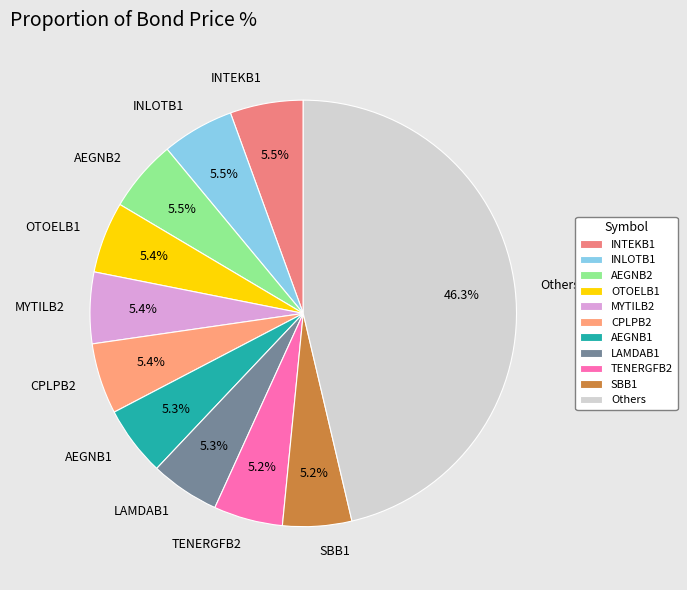

Which category has the biggest portion of the pie?

Others